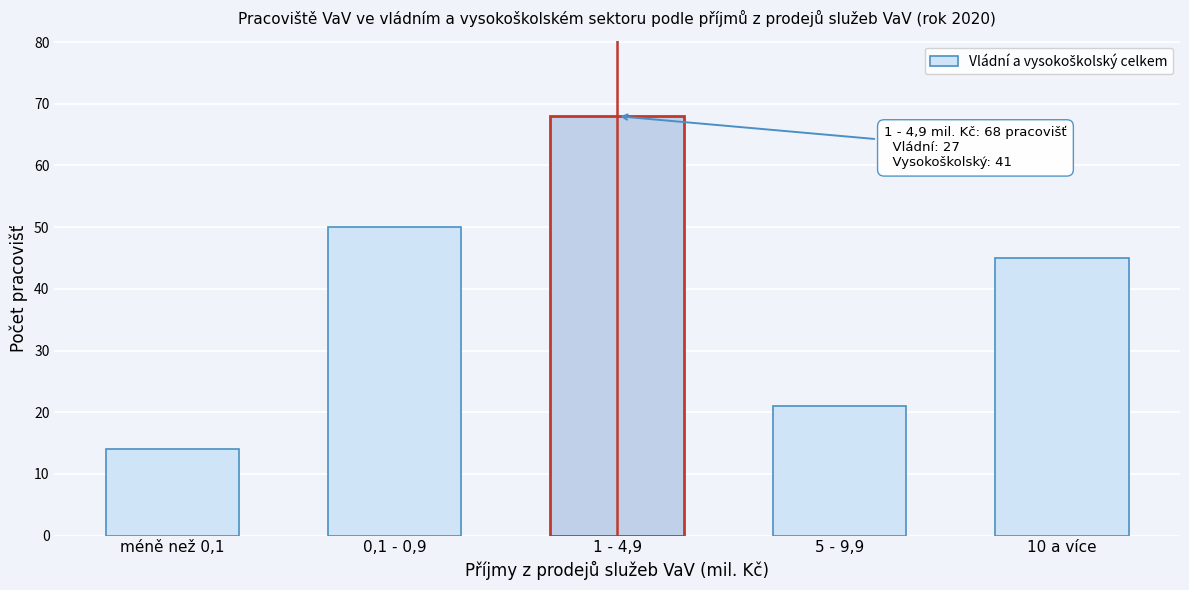

Reading left to right, transcribe all the data shown in this chart.

14	50	68	21	45